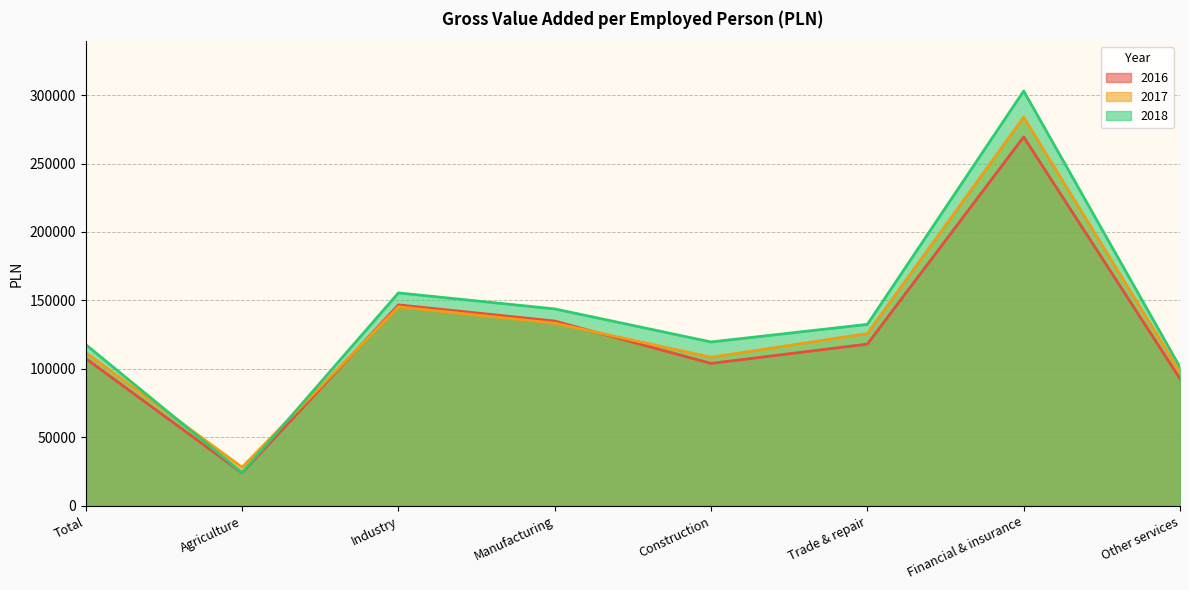

What is the minimum value for 2018?

24331